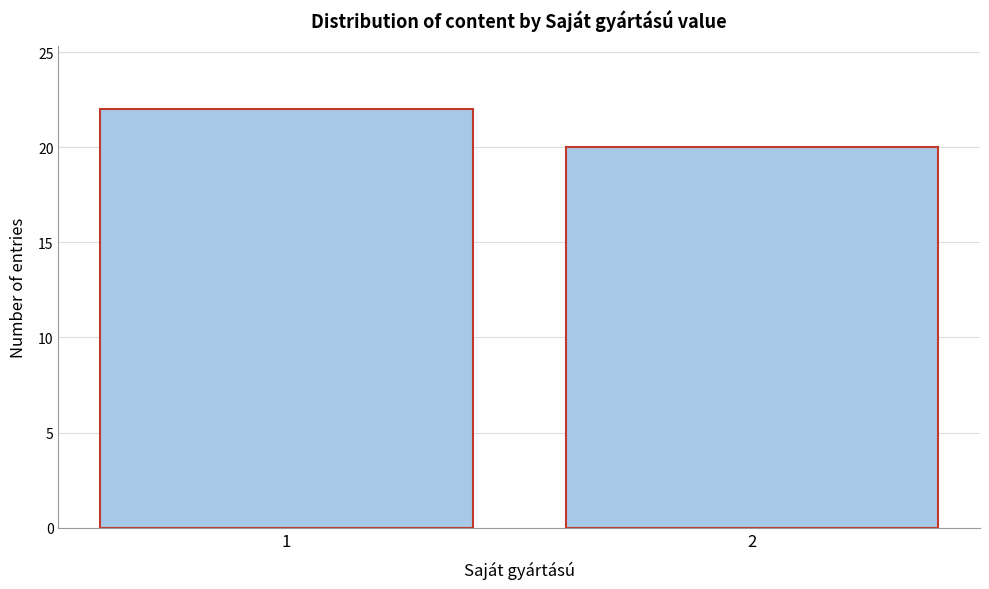

Reading left to right, transcribe all the data shown in this chart.

1=22	2=20